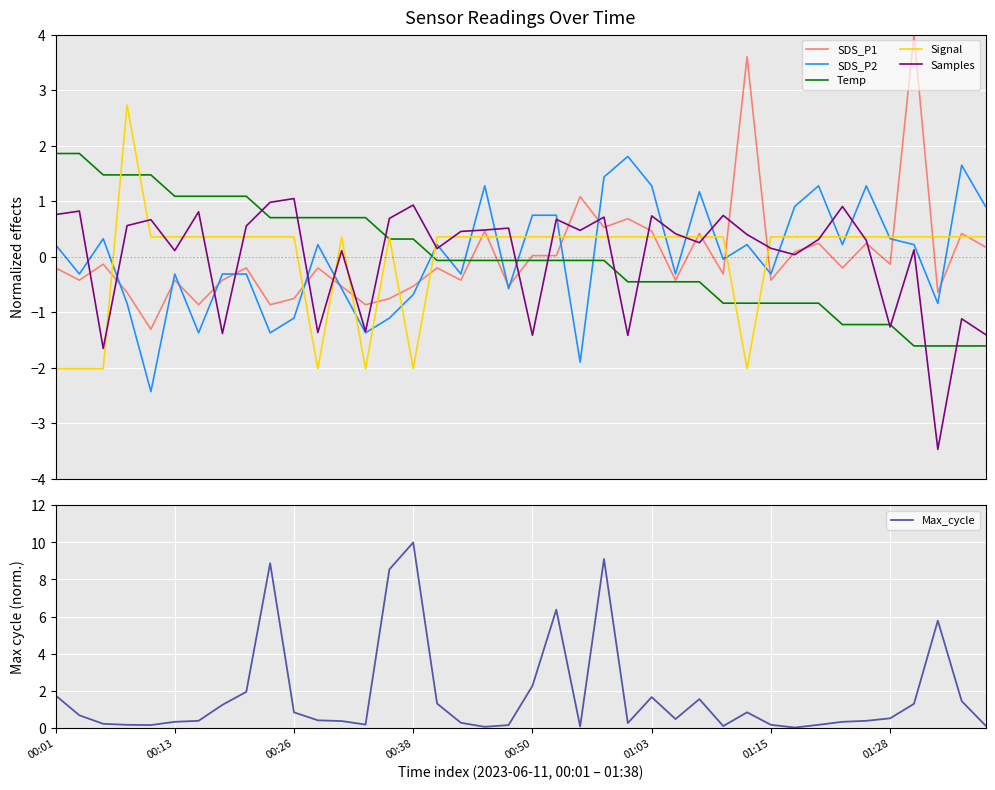

How many negative values does the Signal series have?

7